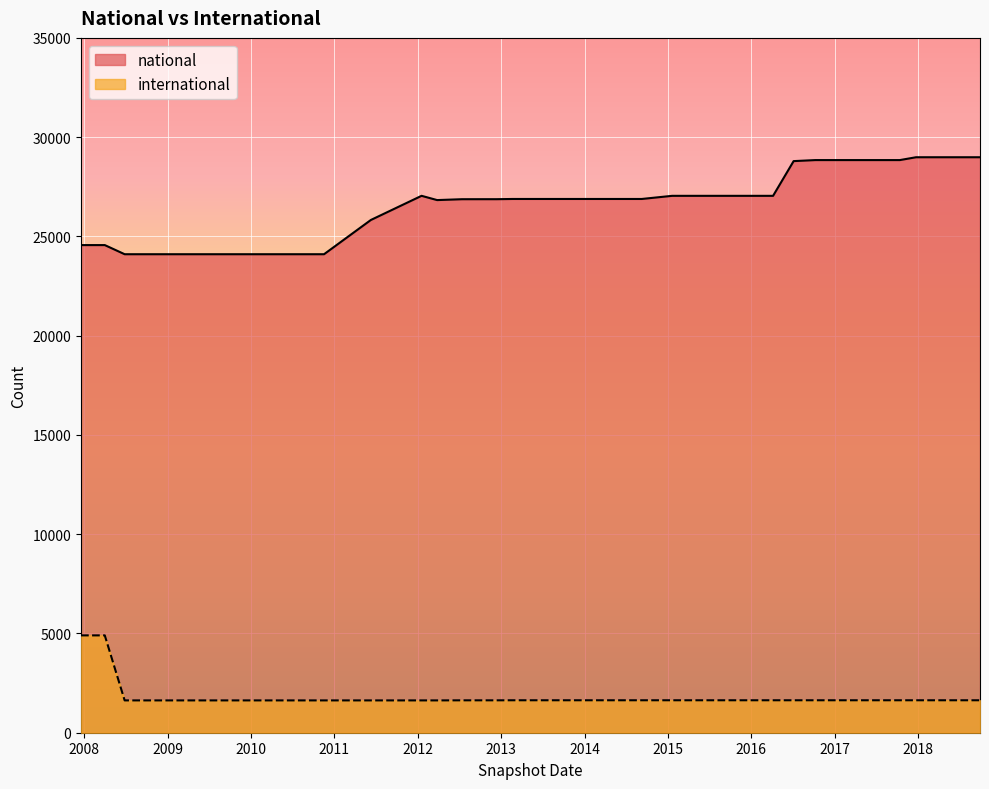

What is the label of the 16th point from the left?

2012-10-31